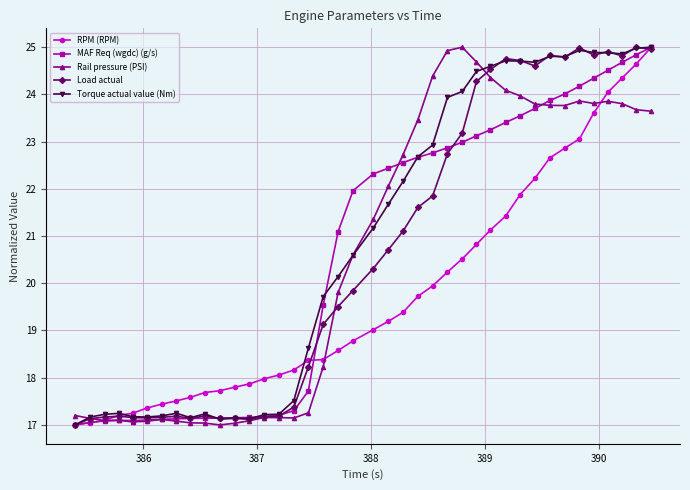

What is the maximum value for MAF Req (wgdc) (g/s)?

25.0